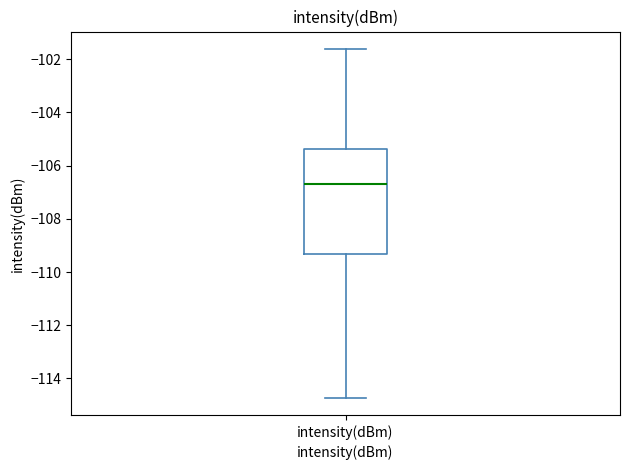

Read this box plot against the y-axis: the position of the median line, the range covered by the box, and the ends of both whiskers. The values are not printed on the chart, so give them approximately, as read against the axis.

median -106.6, box -109.4 to -105.4, whiskers -114.8 to -101.6